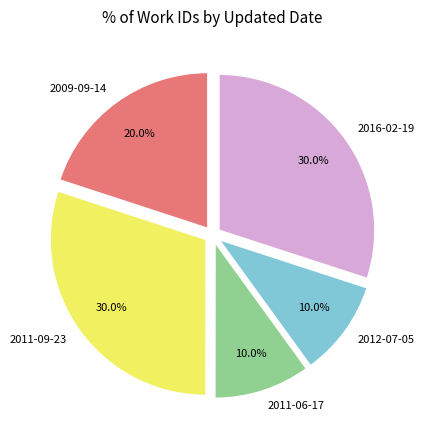

Is it true that 2016-02-19 is 1% of the pie?

False